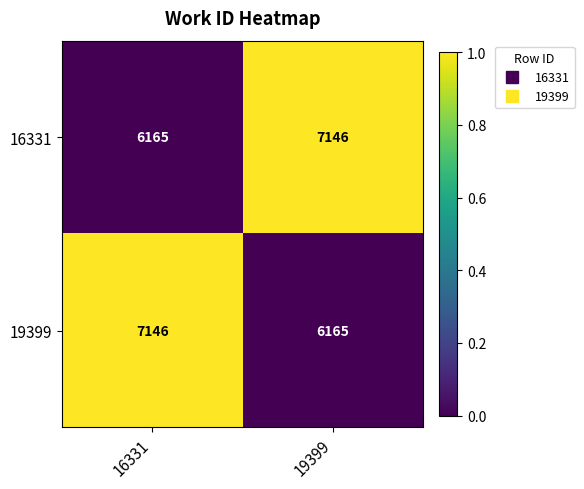

What is the spread (max minus min) of values at 16331?

981